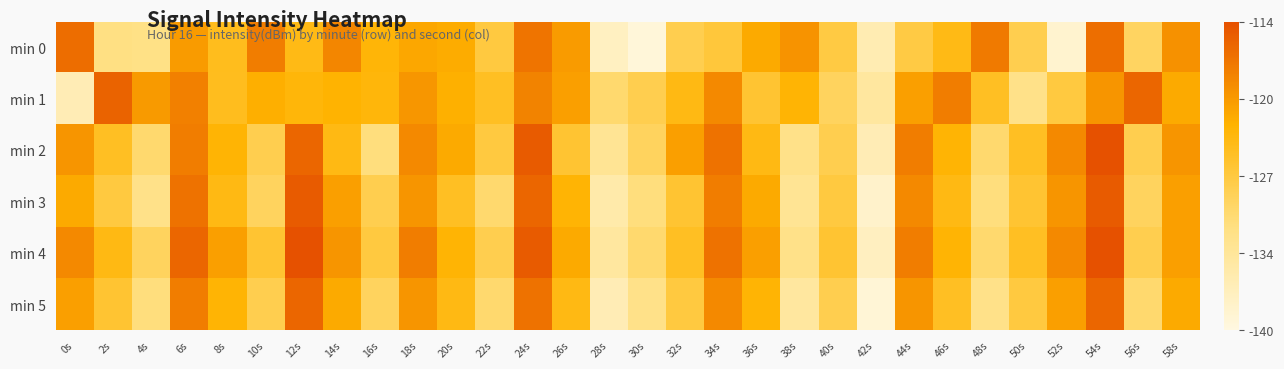

How many series are shown in this chart?

6